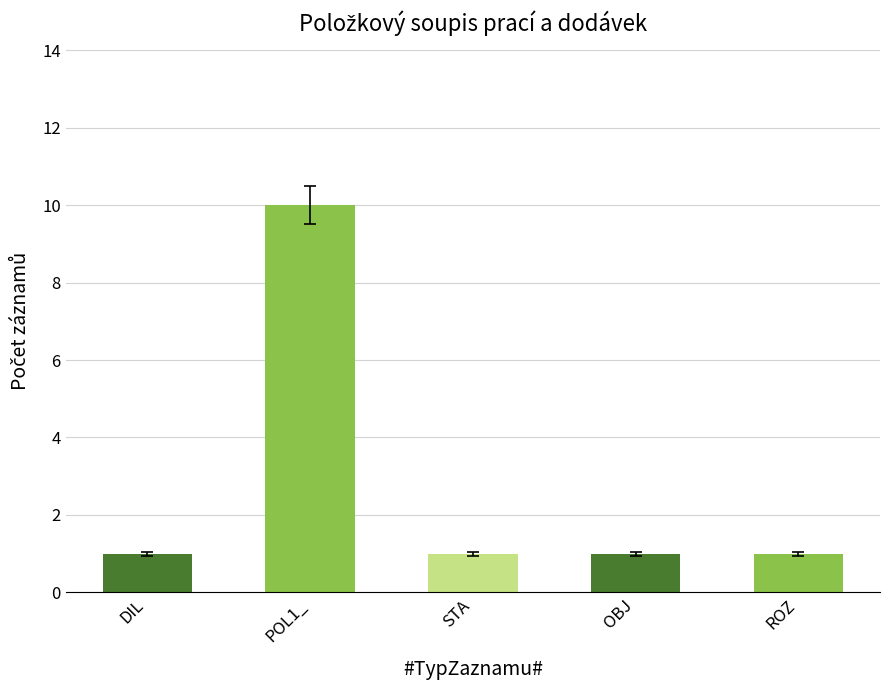

What is the maximum value shown in the chart?

10